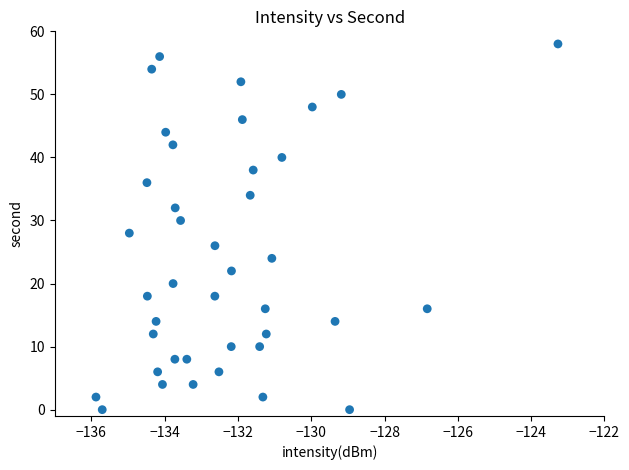

What is the range of Y values (max minus min)?

58